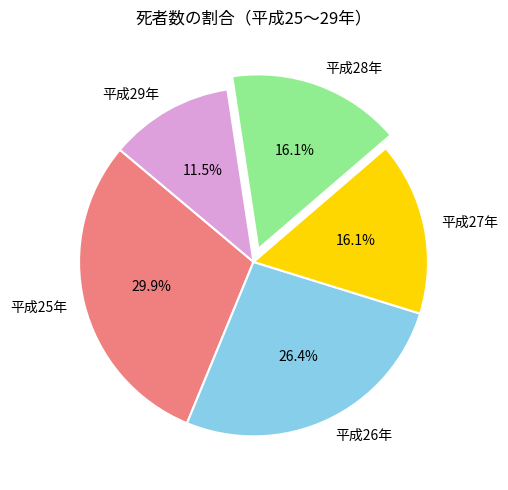

Is it true that 平成25年 is 30% of the pie?

True